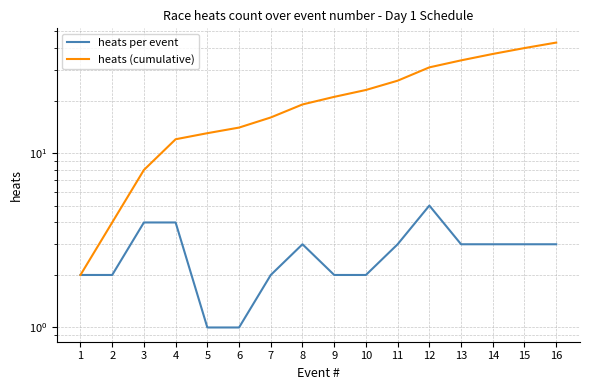

At which category is the sum across all series the highest?

16